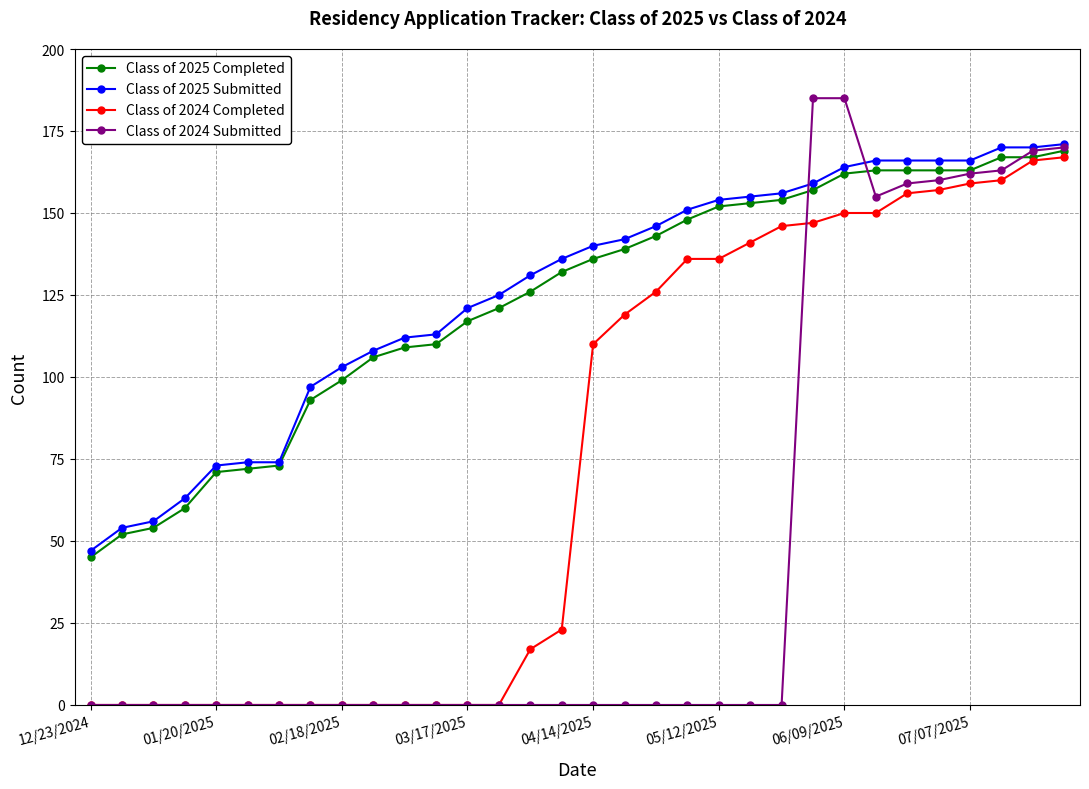

What is the maximum value for Class of 2025 Completed?

169